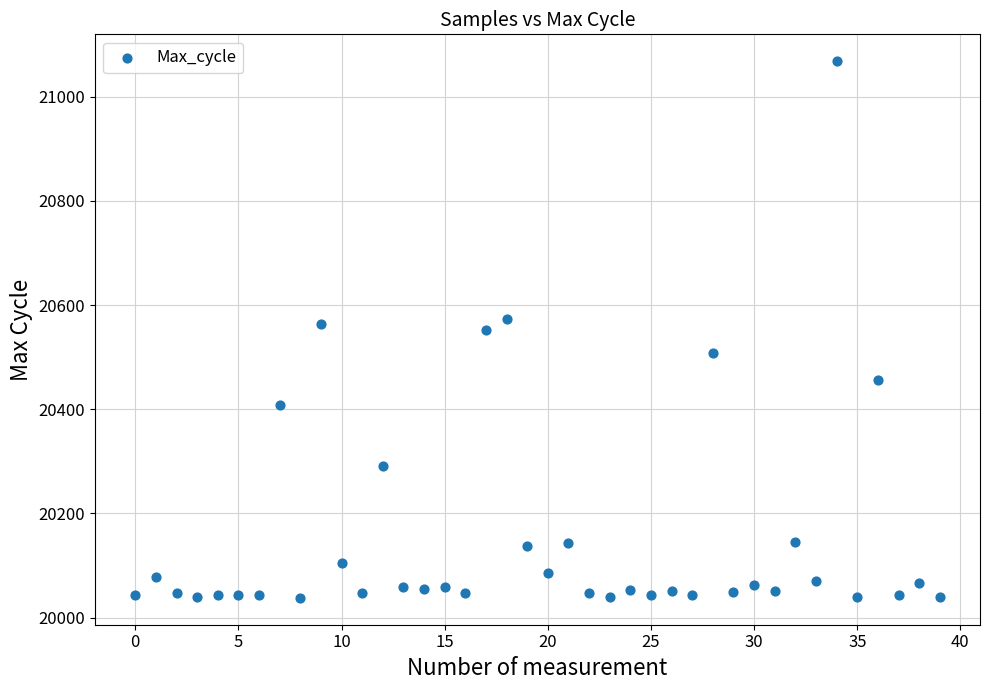

What is the range of Y values (max minus min)?

1030